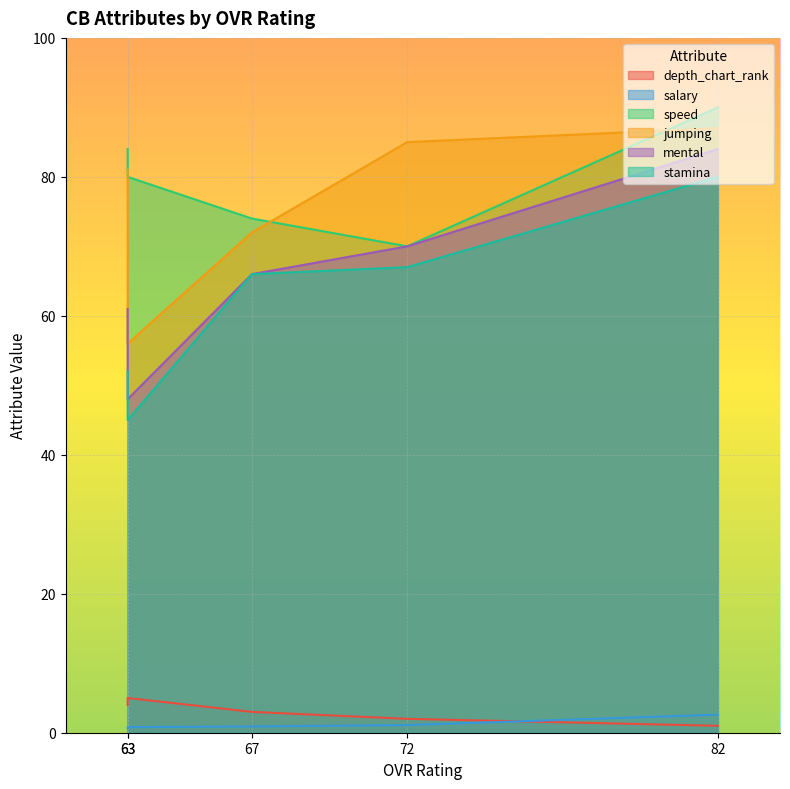

At how many categories does at least one series exceed 3?

5